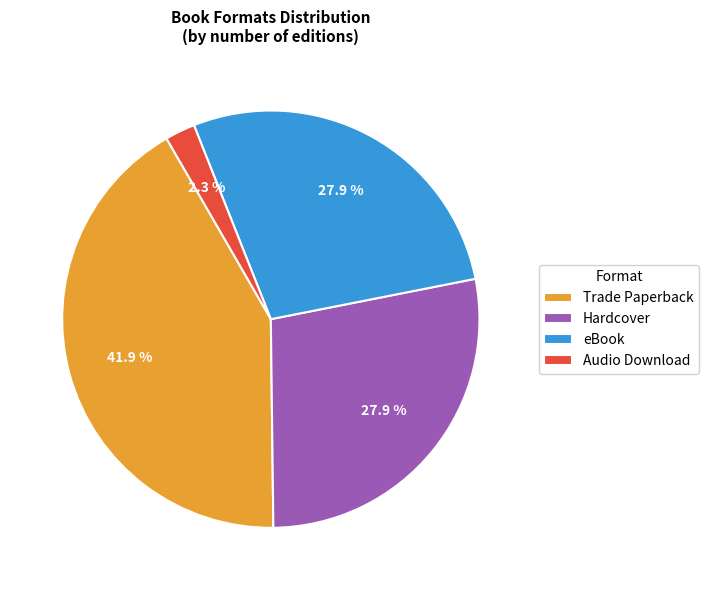

What percentage is the Trade Paperback slice, to the nearest percent?

42%